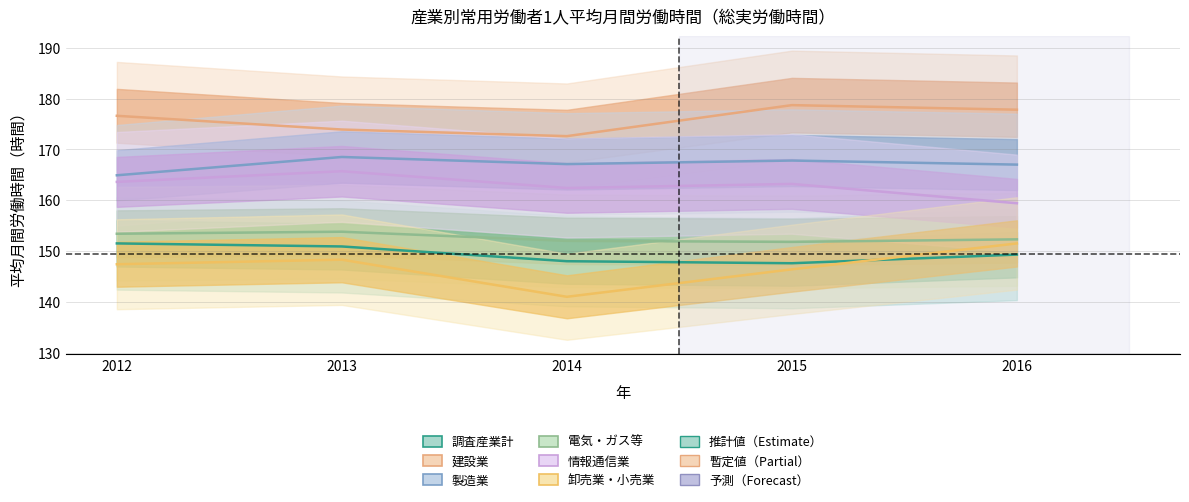

True or false: 卸売業・小売業 and 建設業 cross at least once.

False